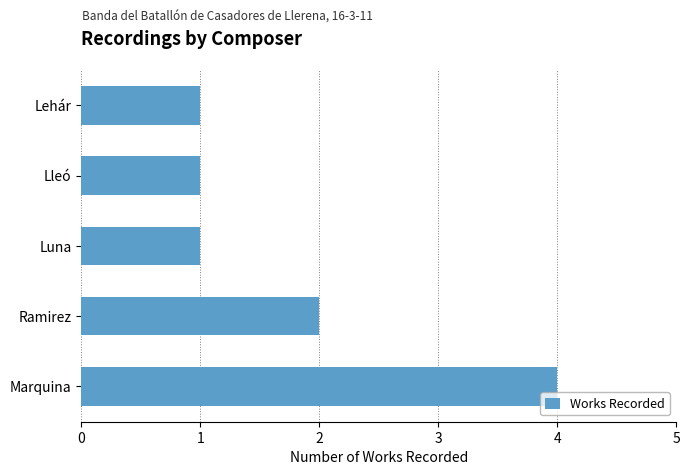

What is the smallest value displayed?

1